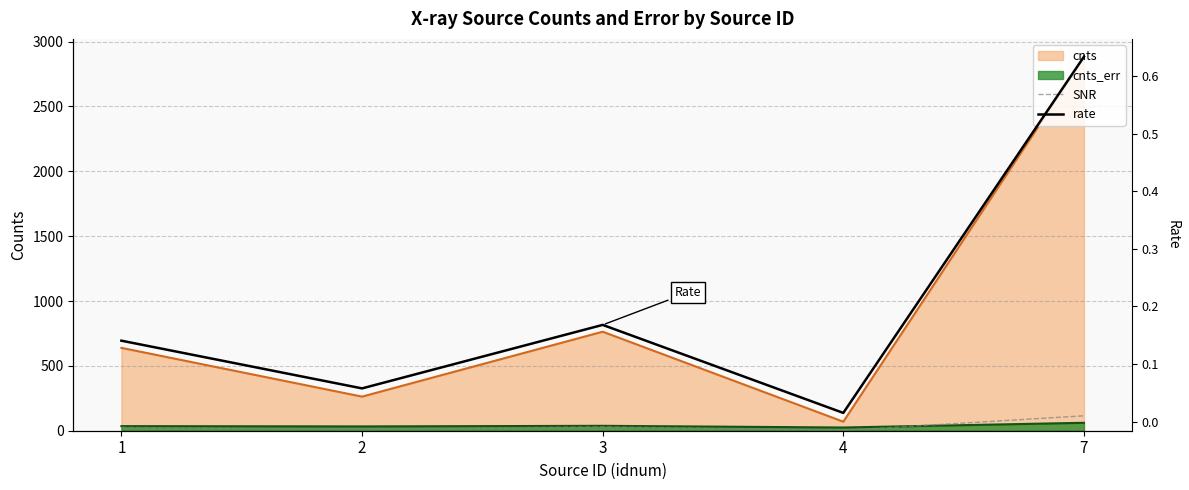

What is the average value of the rate series?

0.2